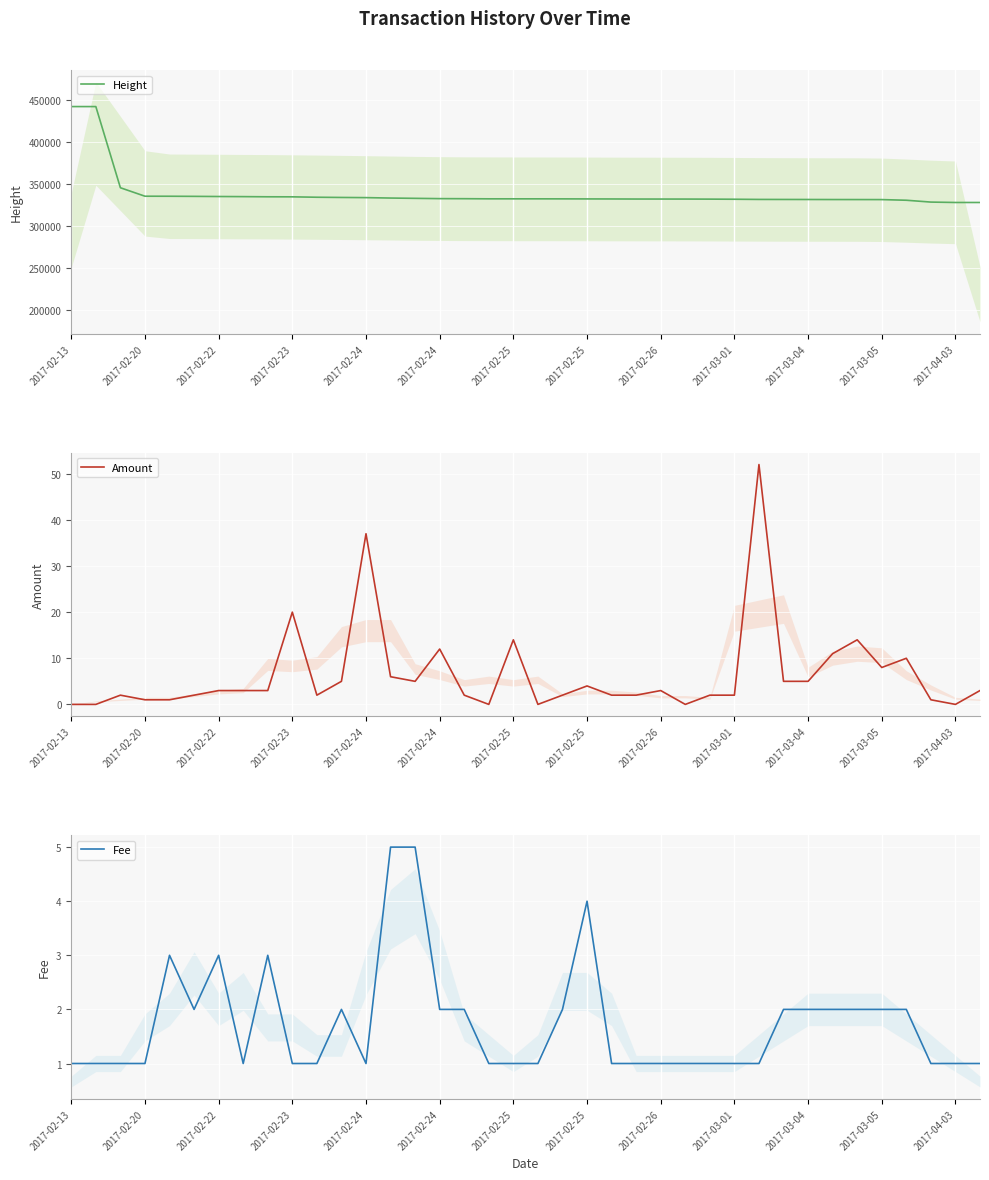

At which label is Height closest to 384627?

2017-02-22